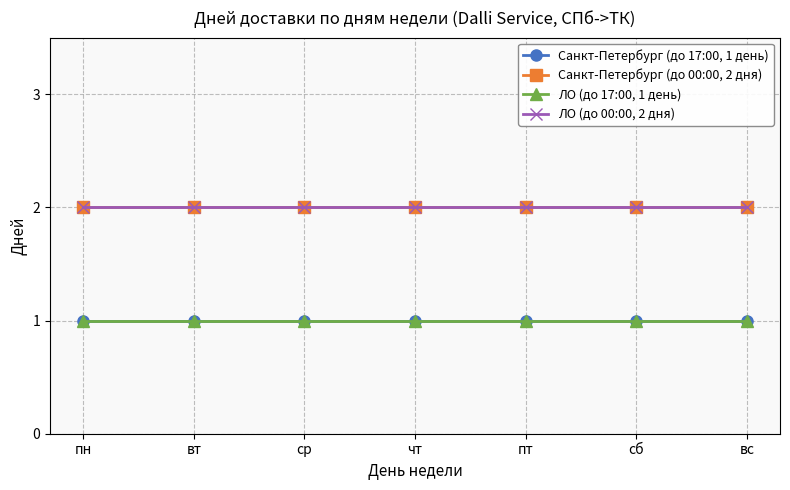

Is it true that ЛО (до 00:00, 2 дня) equals 2 at ср?

True